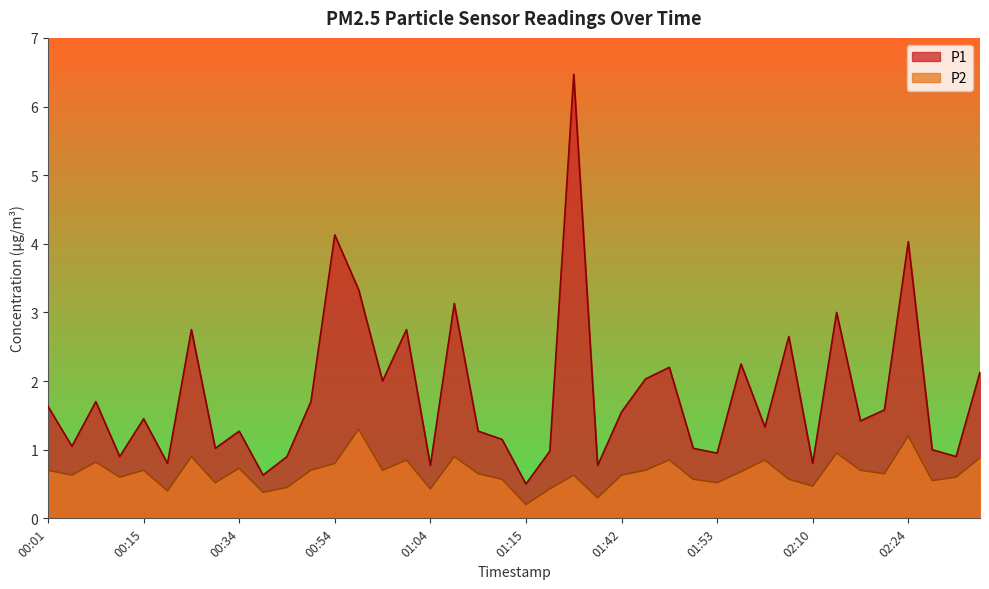

Does the chart have visible grid lines?

No